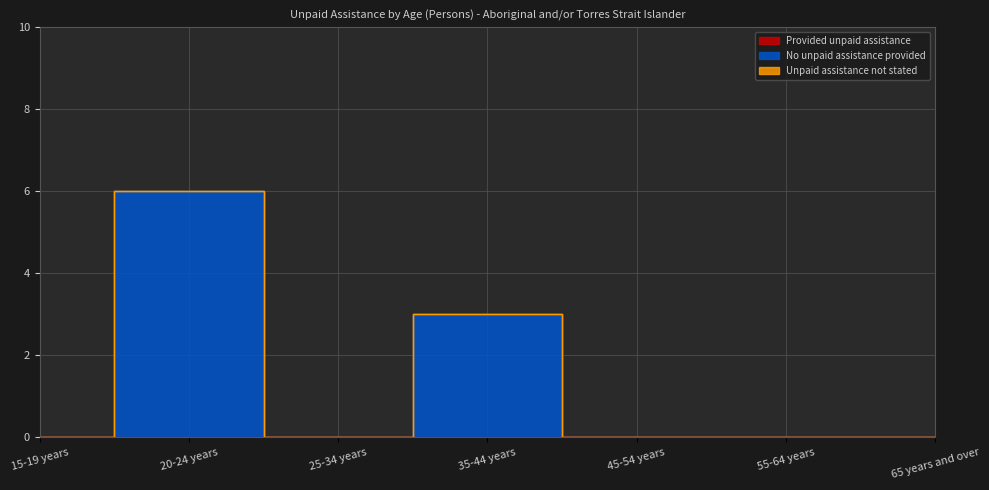

The value of No unpaid assistance provided at 25-34 years is -2. True or false?

False